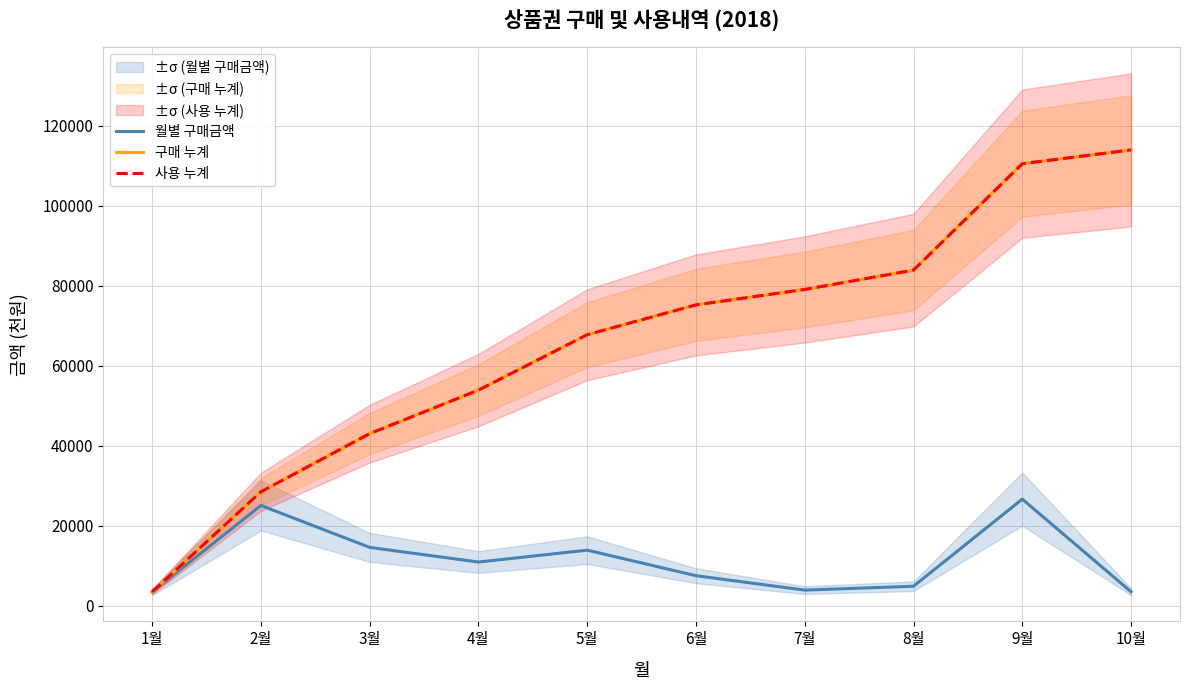

What is the value of the 구매 누계 point at the 5th from the left?

67715